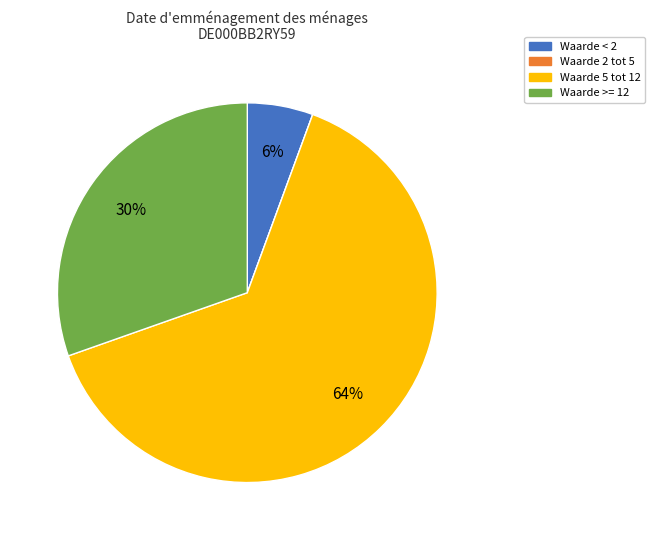

To the nearest percent, what portion does Waarde 5 tot 12 represent?

64%